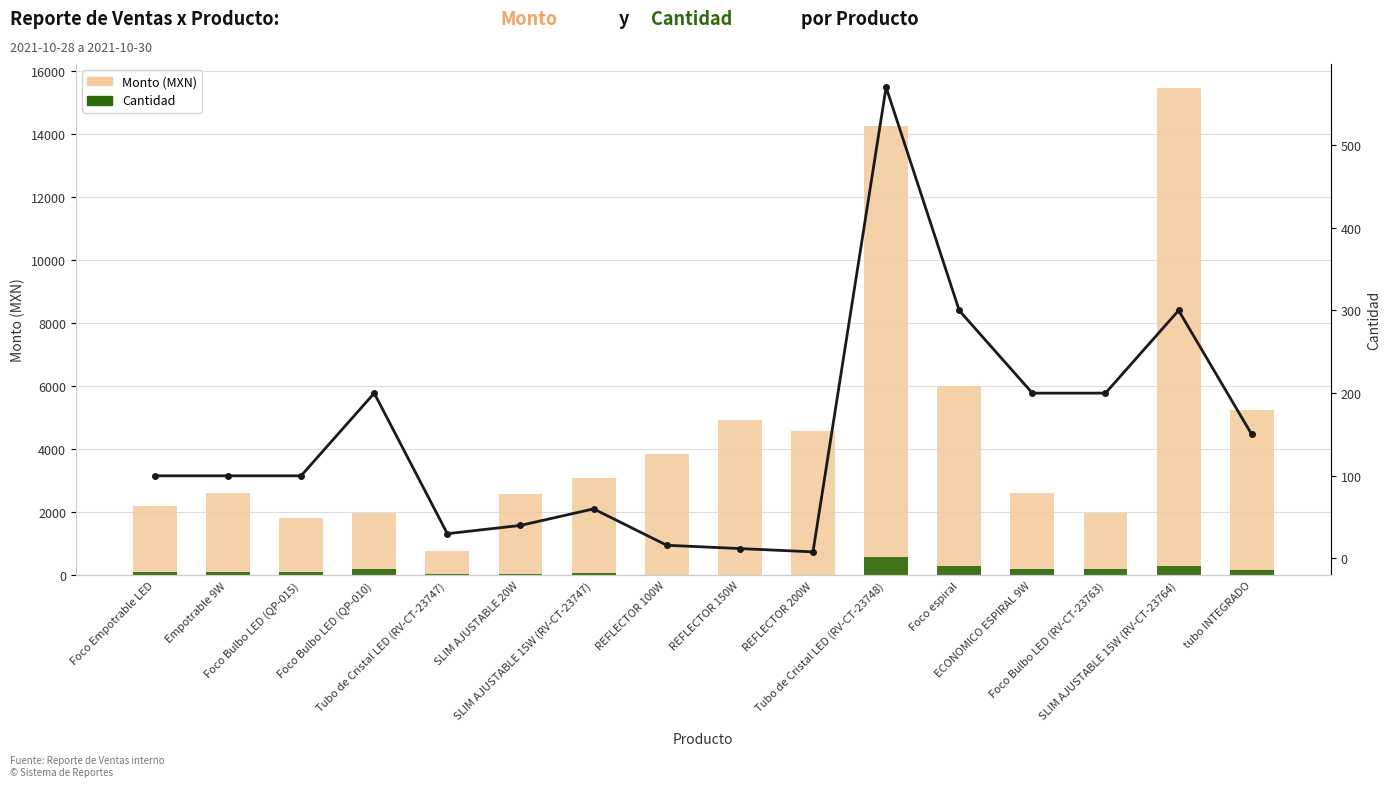

What is the total value across all series at tubo INTEGRADO?

5550.0